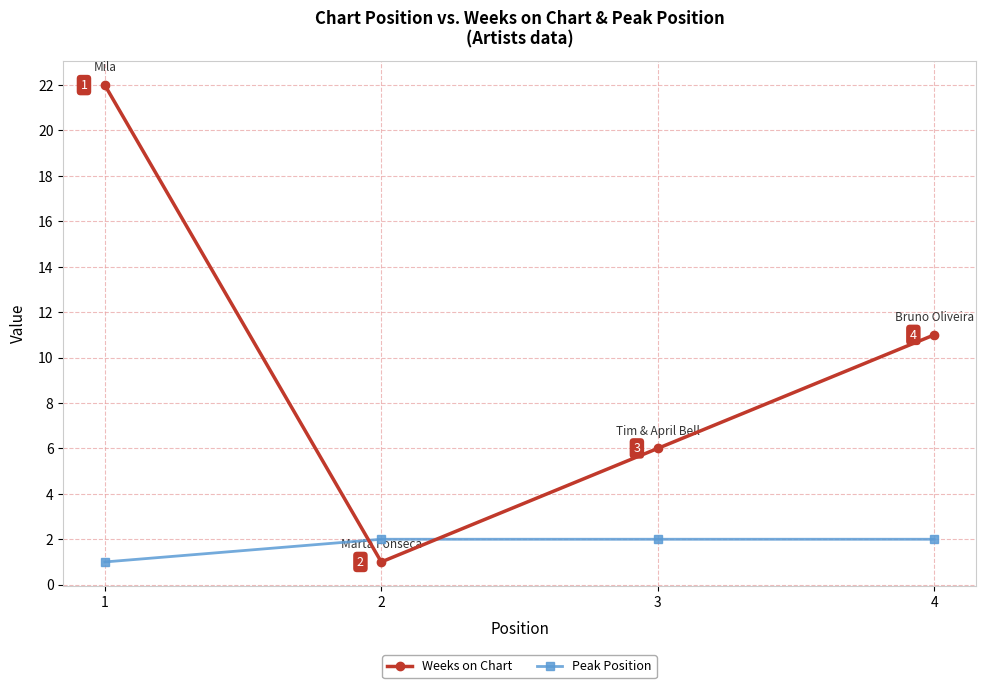

Reading left to right, list all the values displayed in this chart.

Weeks on Chart: 22	1	6	11
Peak Position: 1	2	2	2